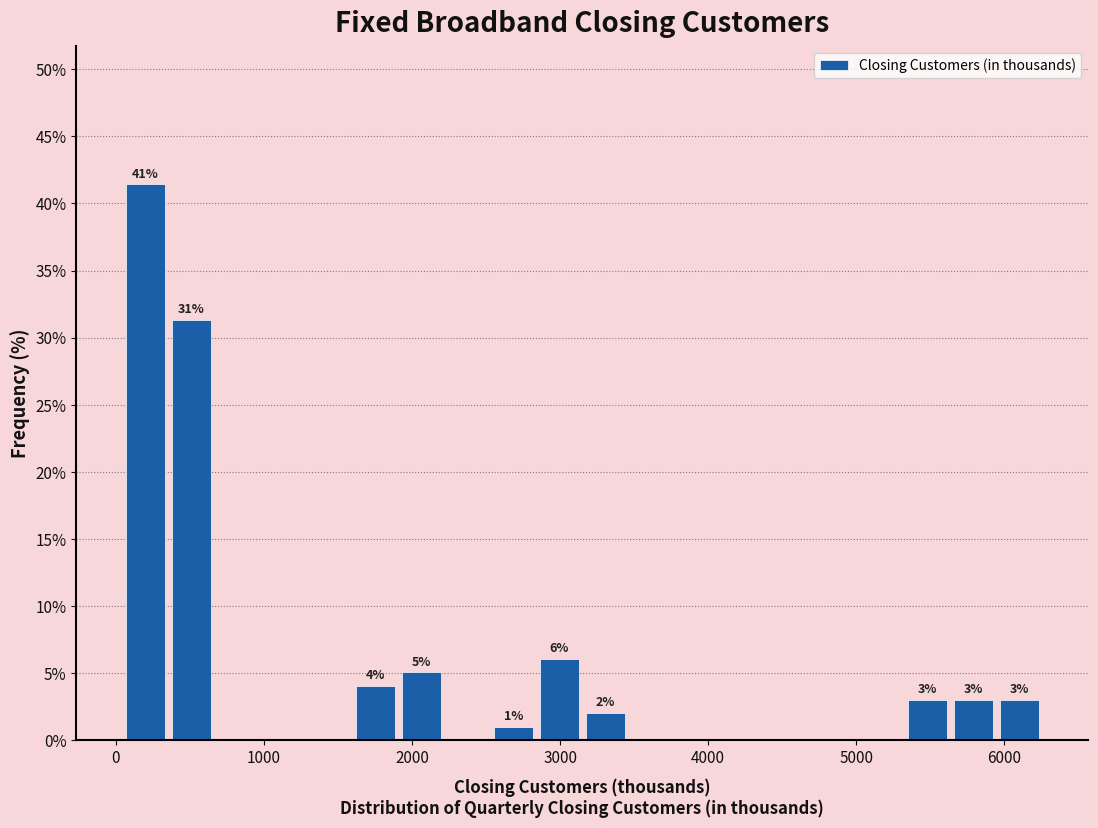

Read against the x-axis, roughly where is the centre of the tallest bar?

200